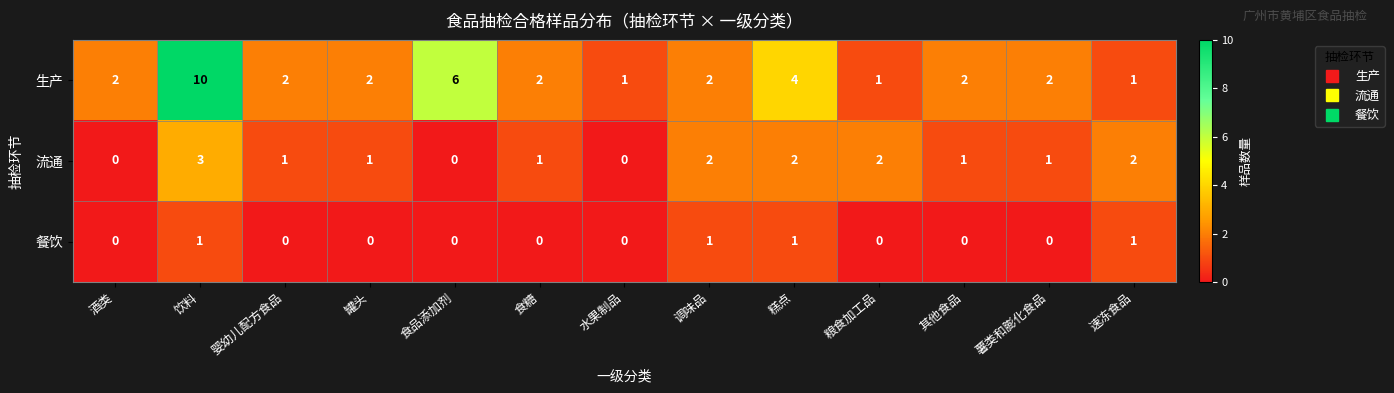

What is the sum of the 生产 values at 酒类 and 薯类和膨化食品?

4